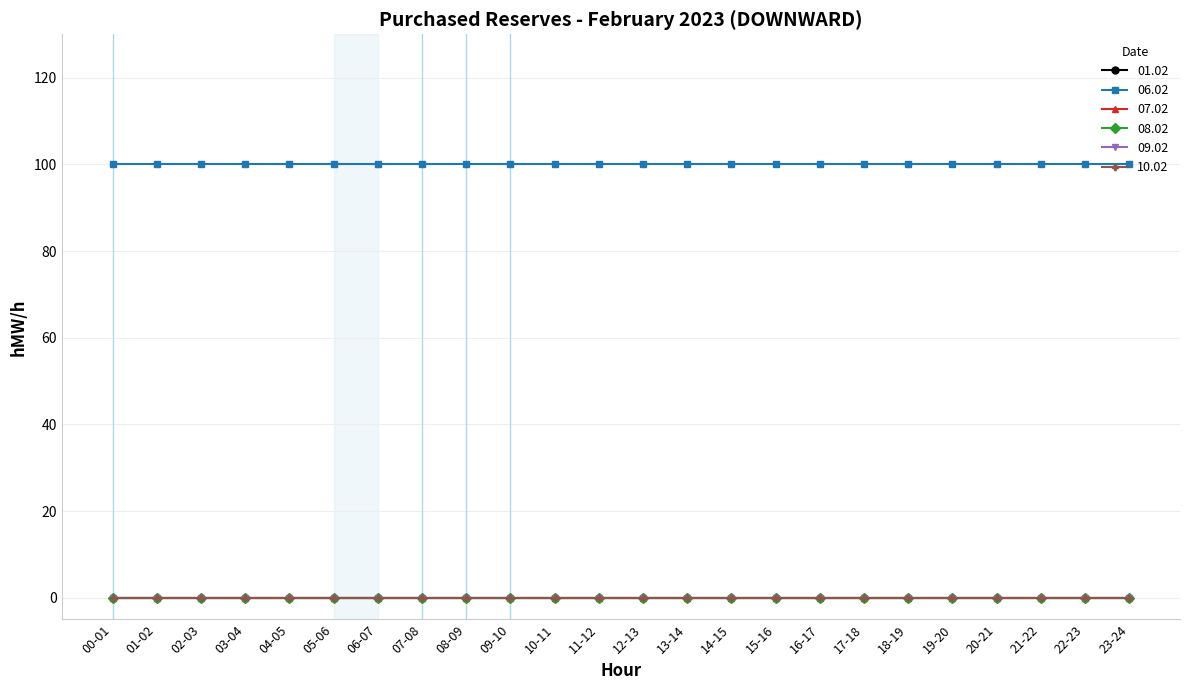

Is this an area chart (filled region under the line)?

No